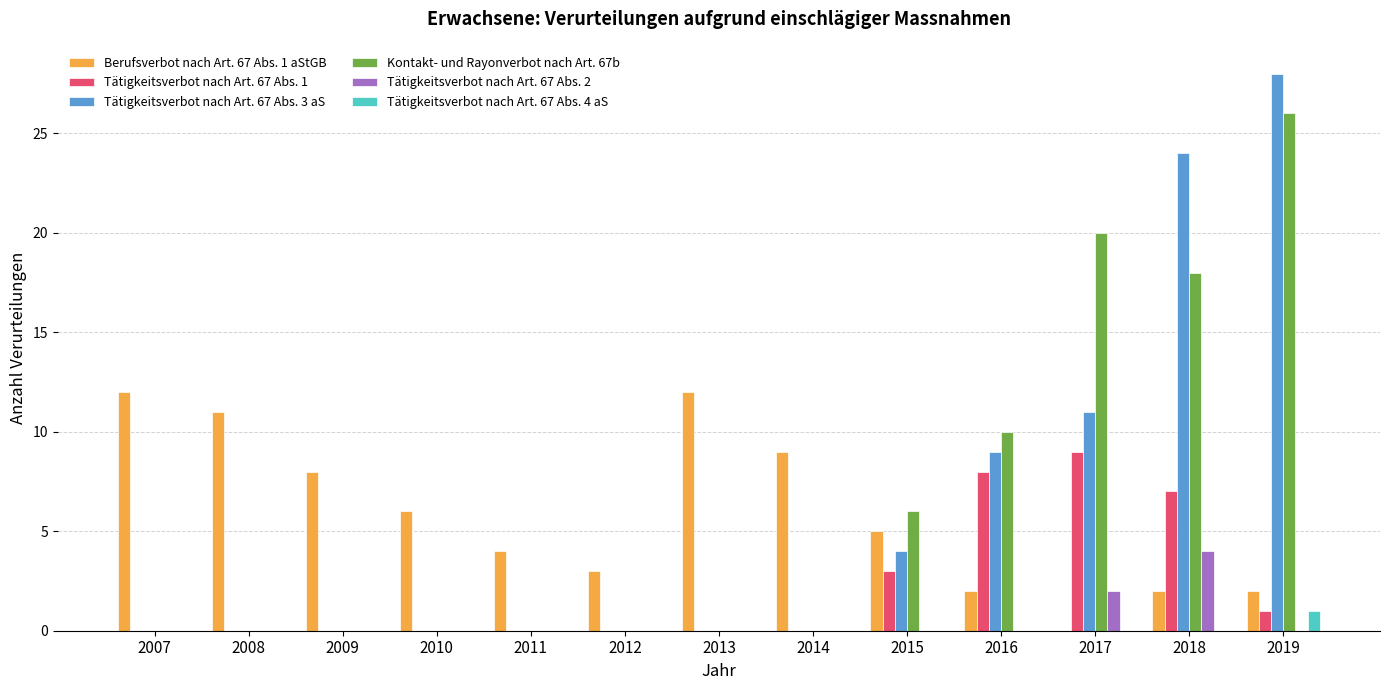

What are all the series names shown in the legend?

Berufsverbot nach Art. 67 Abs. 1 aStGB, Tätigkeitsverbot nach Art. 67 Abs. 1, Tätigkeitsverbot nach Art. 67 Abs. 3 aS, Kontakt- und Rayonverbot nach Art. 67b, Tätigkeitsverbot nach Art. 67 Abs. 2, Tätigkeitsverbot nach Art. 67 Abs. 4 aS